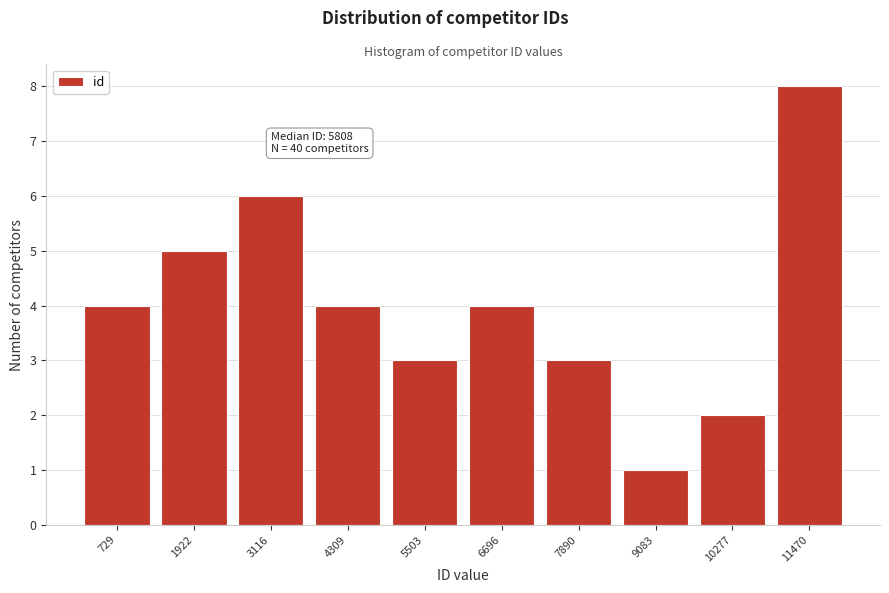

Reading left to right, list all the values displayed in this chart.

4	5	6	4	3	4	3	1	2	8